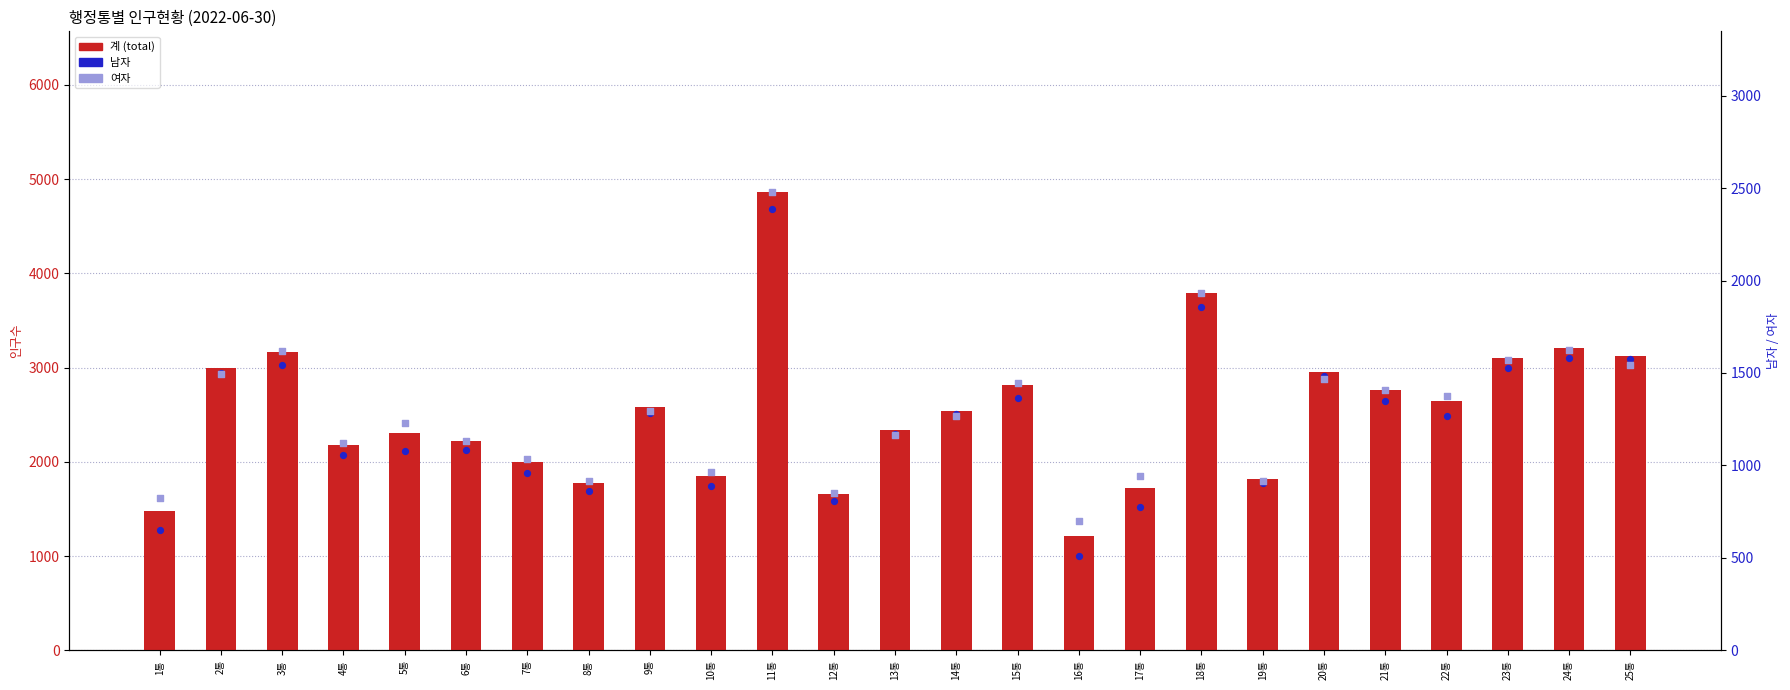

Which series has the largest total across all categories?

계 (total)